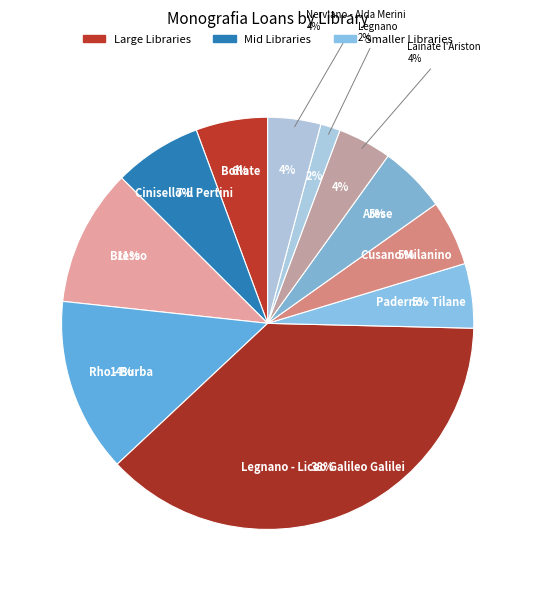

To the nearest percent, what is the difference between the Paderno - Tilane and Nerviano - Alda Merini slice percentages?

1%